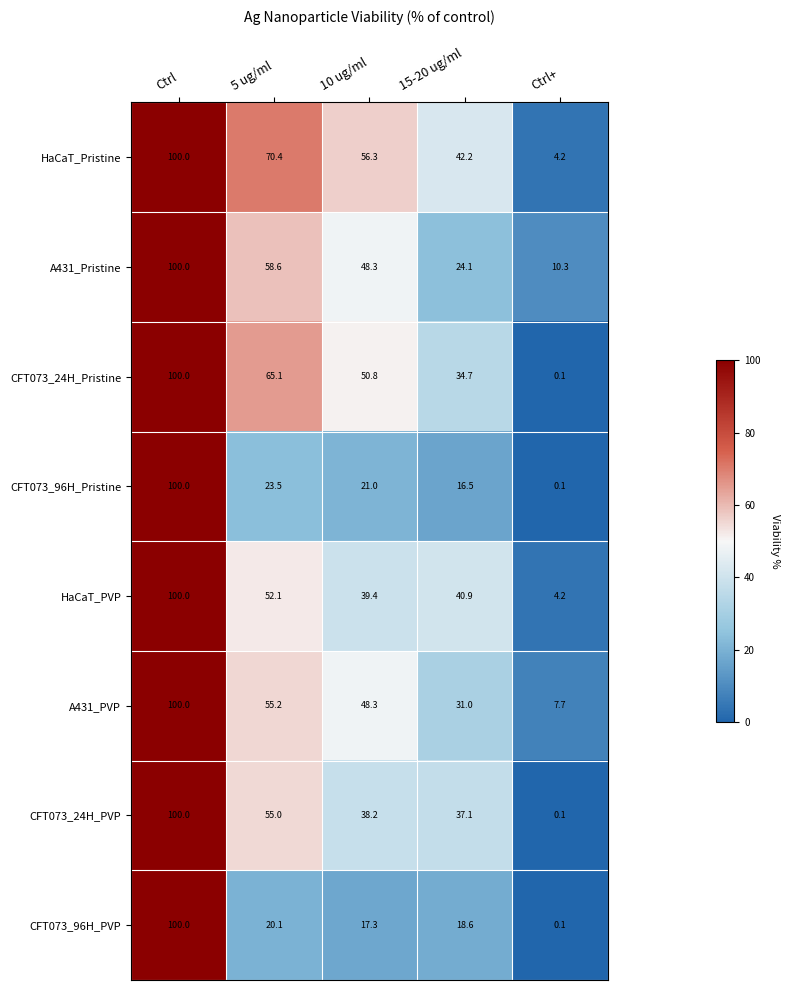

Which series has the largest total across all categories?

HaCaT_Pristine